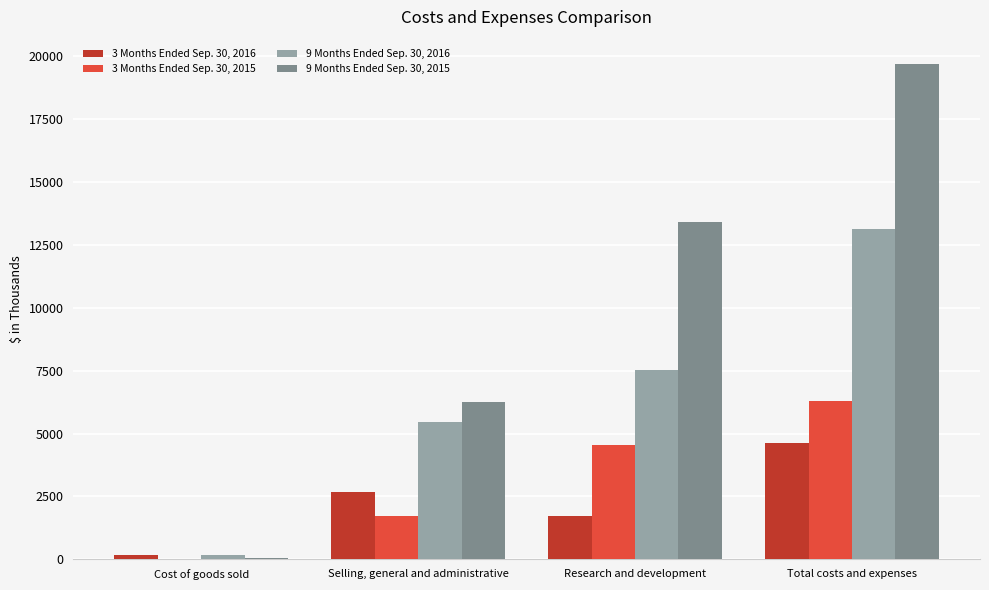

What is the maximum value shown in the chart?

19663